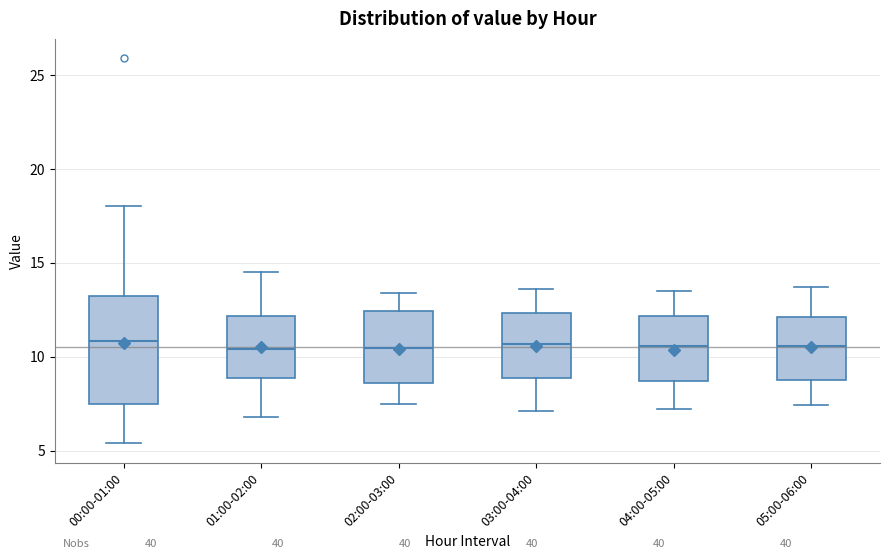

Reading left to right, read every box against the y-axis: the position of its median line, the range the box covers, and the ends of its whiskers. The values are not printed on the chart, so give them approximately, as read against the axis.

00:00-01:00: median 11.0, box 7.5 to 13.5, whiskers 5.5 to 18.0
01:00-02:00: median 10.5, box 9.0 to 12.0, whiskers 7.0 to 14.5
02:00-03:00: median 10.5, box 8.5 to 12.5, whiskers 7.5 to 13.5
03:00-04:00: median 10.5, box 9.0 to 12.5, whiskers 7.0 to 13.5
04:00-05:00: median 10.5, box 8.5 to 12.0, whiskers 7.0 to 13.5
05:00-06:00: median 10.5, box 9.0 to 12.0, whiskers 7.5 to 13.5